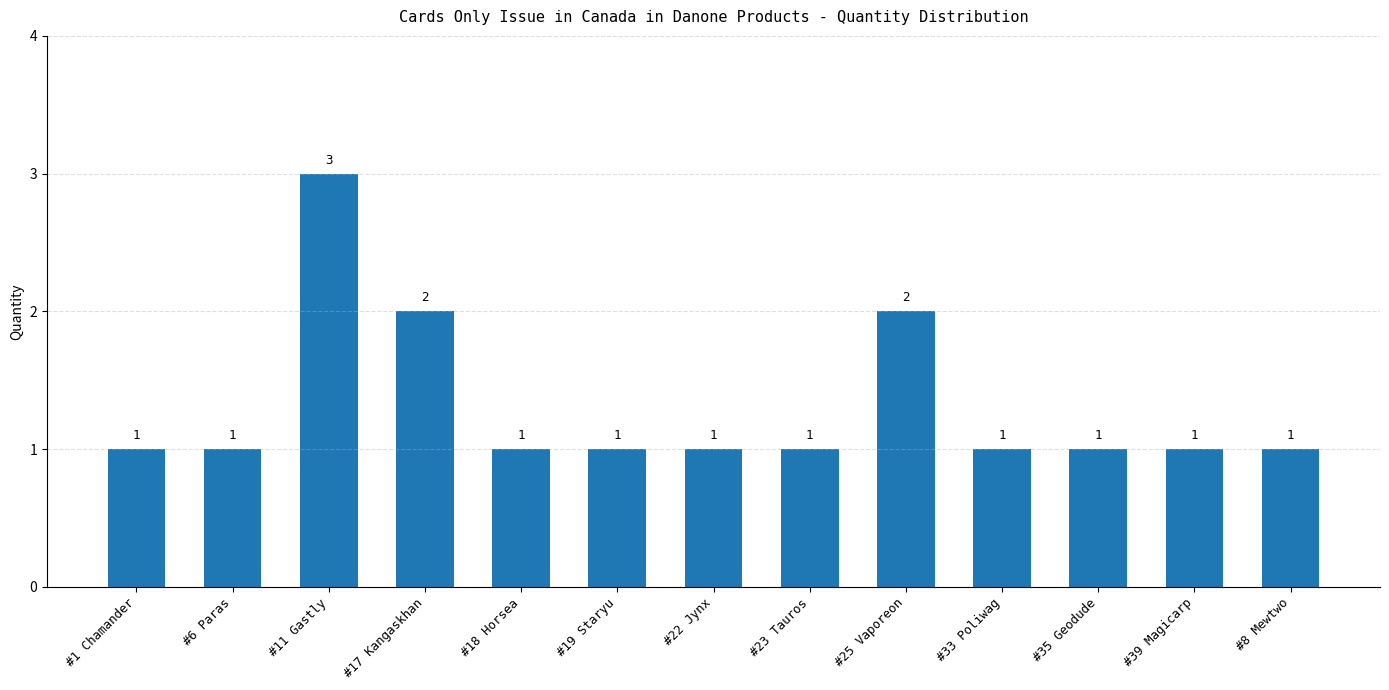

Count the values in the range 1 to 2.

12